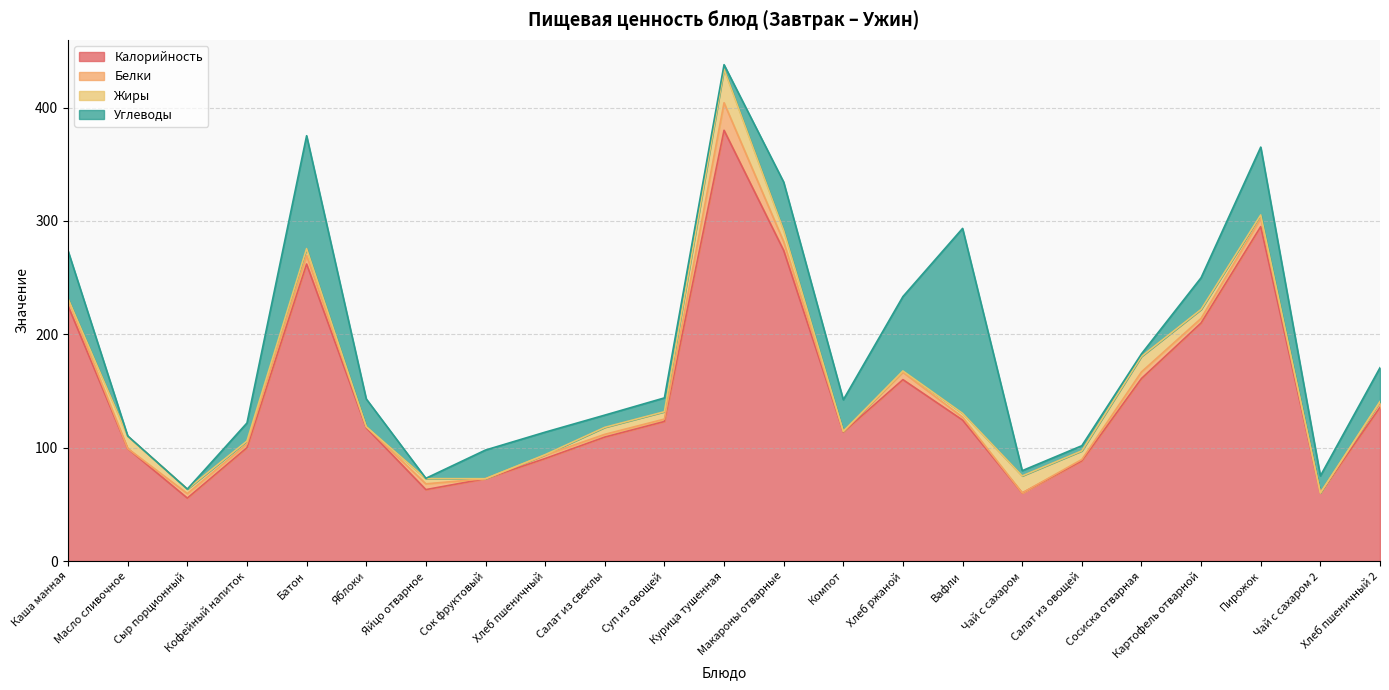

What is the approximate value of Белки at Батон?

7.6